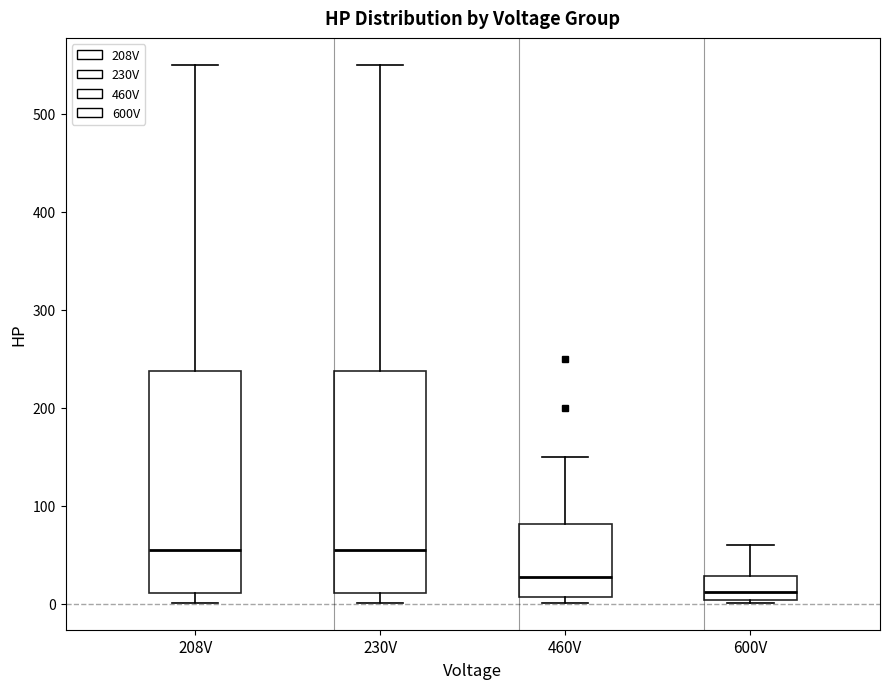

Which box's median line is the lowest?

600V